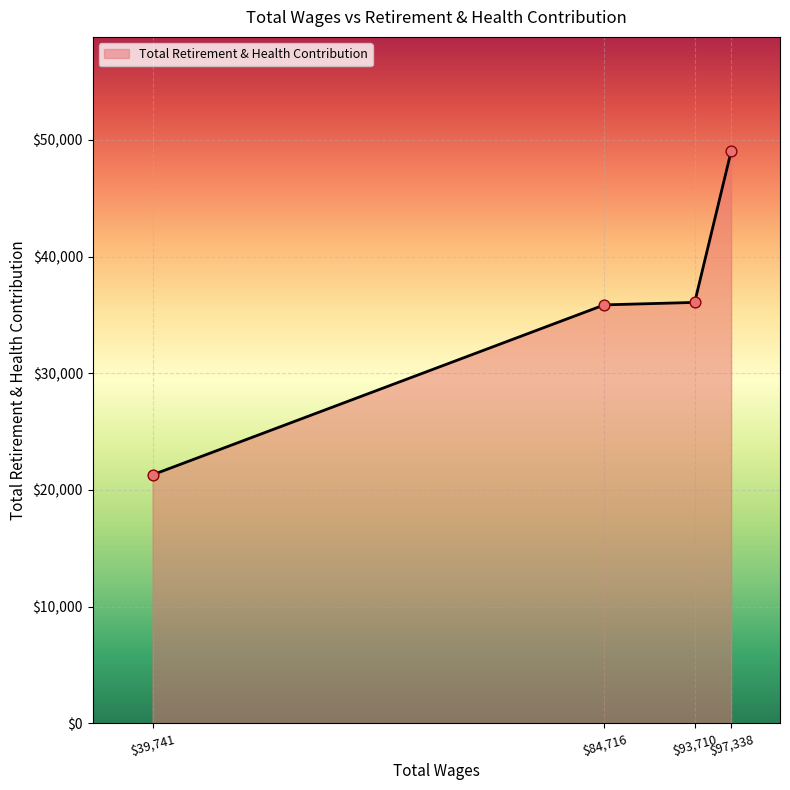

What is the average value?

35560